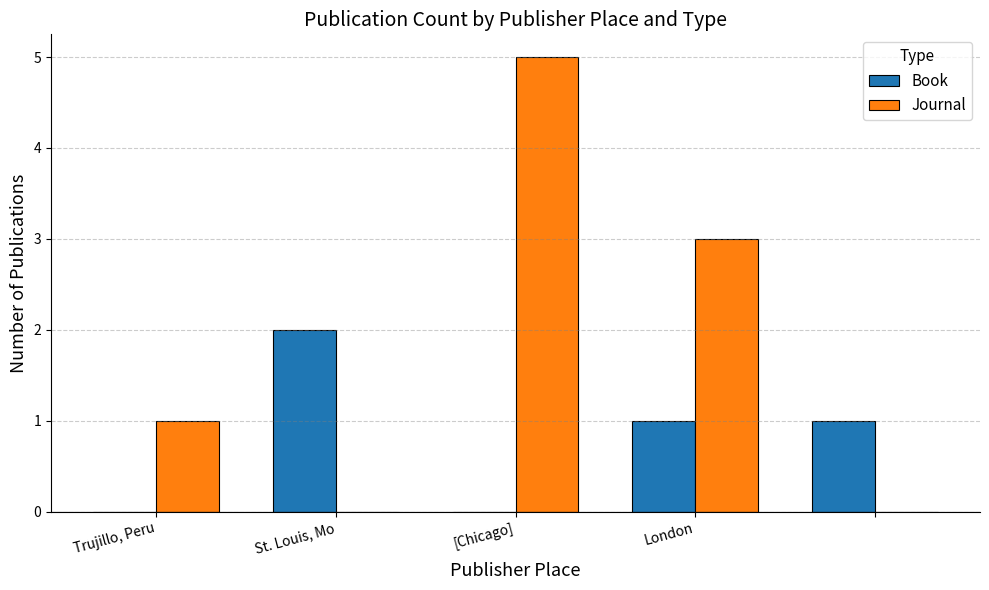

What is the maximum value shown in the chart?

5